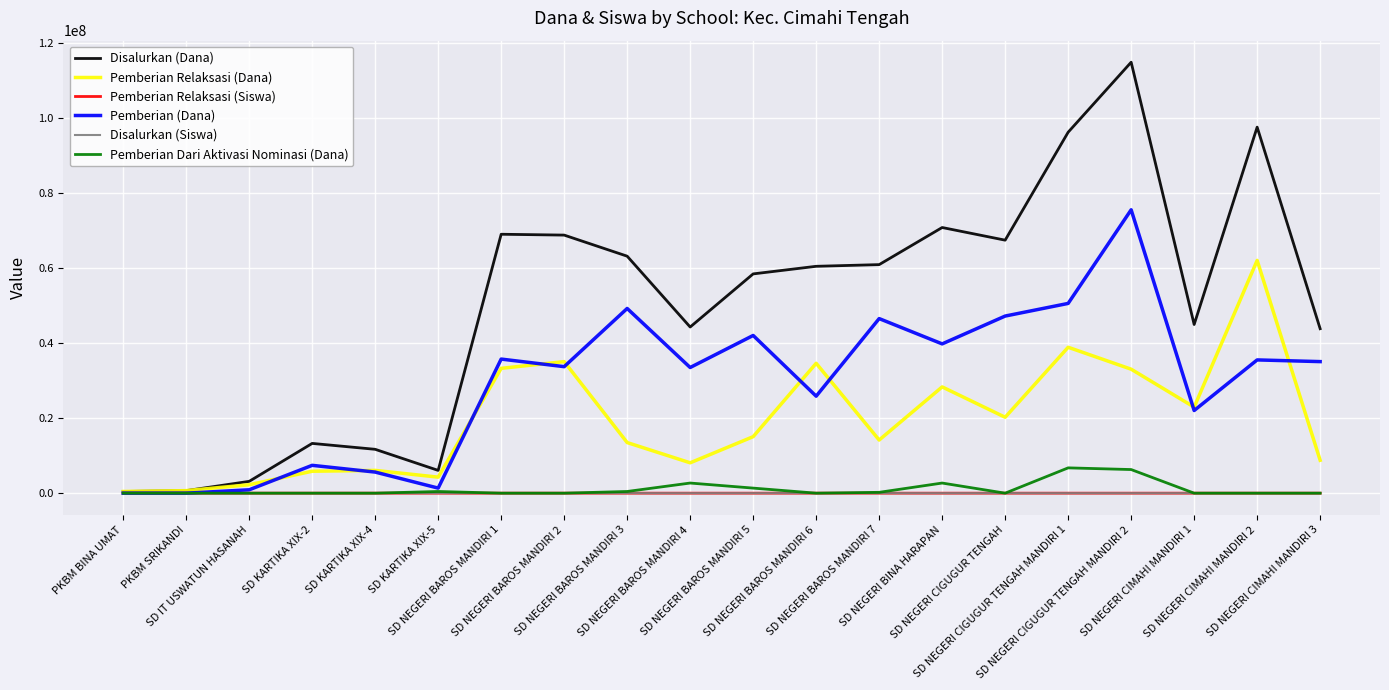

What is the difference between the Pemberian Relaksasi (Siswa) values at SD NEGERI BAROS MANDIRI 1 and SD NEGERI CIMAHI MANDIRI 2?

66